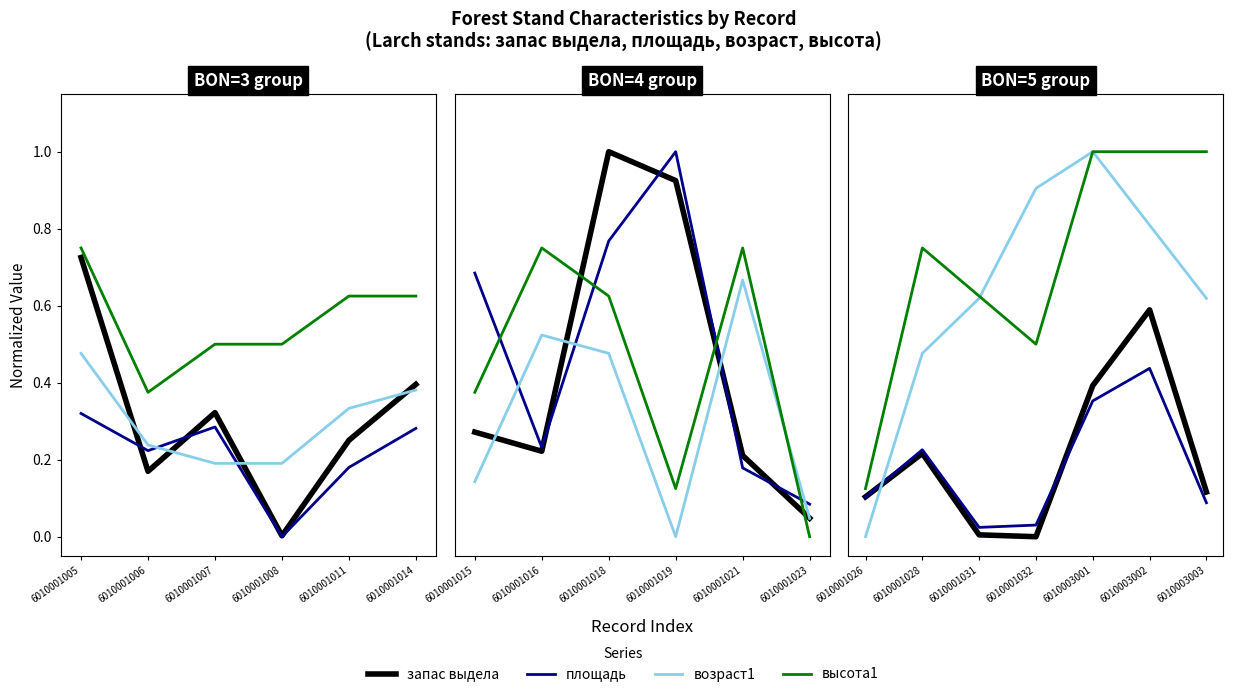

What is the total value across all series at 6010001006?

1.0